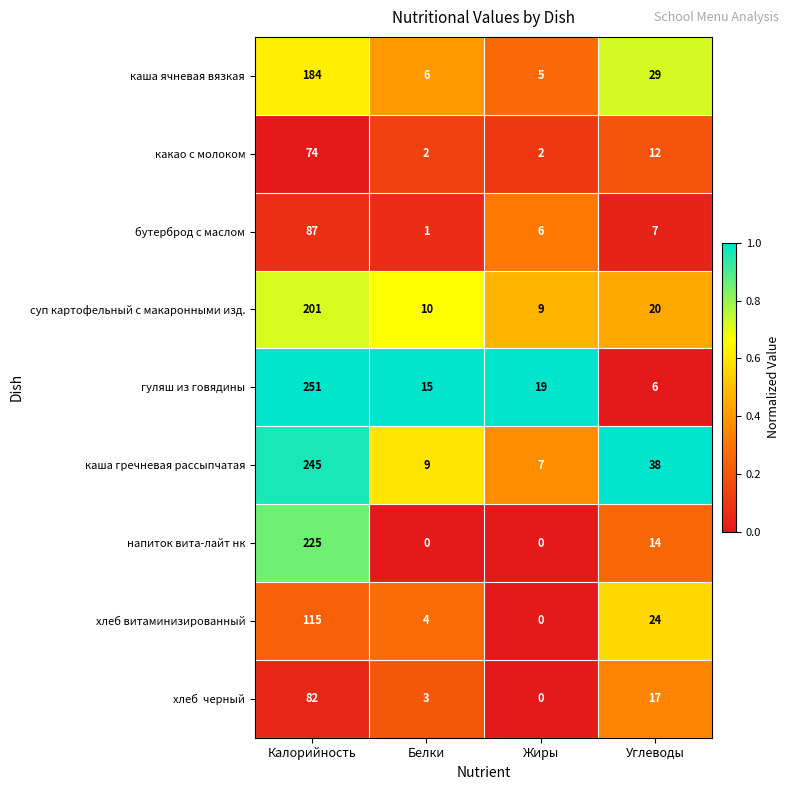

How many categories are shown in the chart?

4